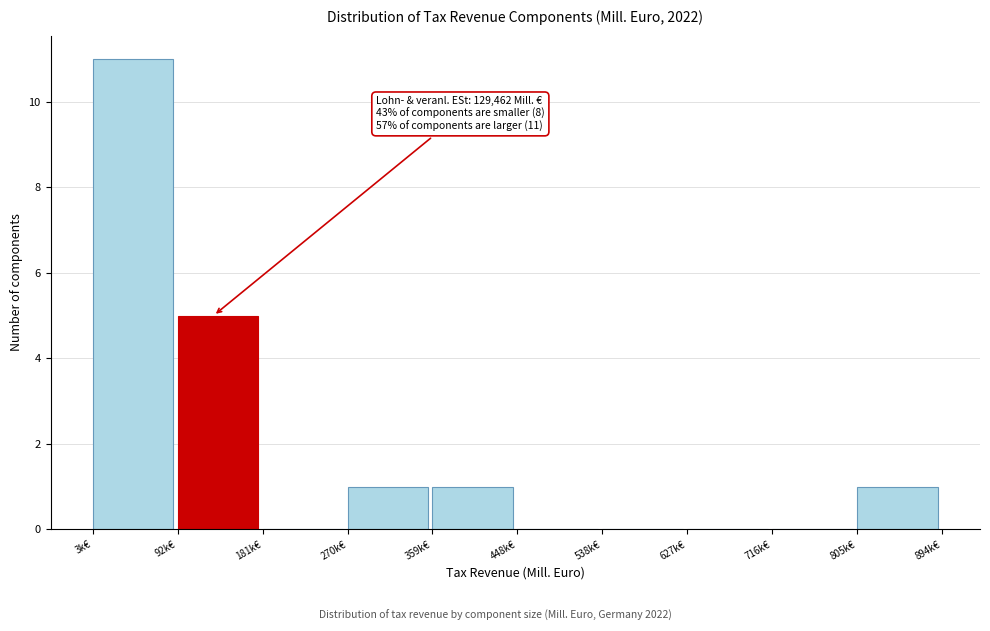

Reading left to right, list all the values displayed in this chart.

3k€=11	92k€=5	181k€=0	270k€=1	359k€=1	448k€=0	538k€=0	627k€=0	716k€=0	805k€=1